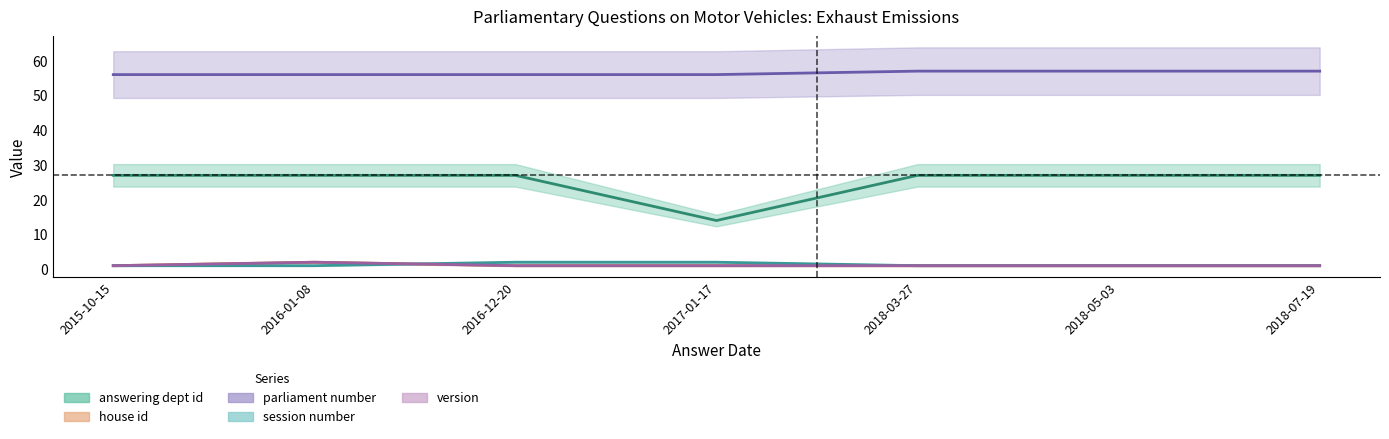

Does the chart display data point markers on the line(s)?

No